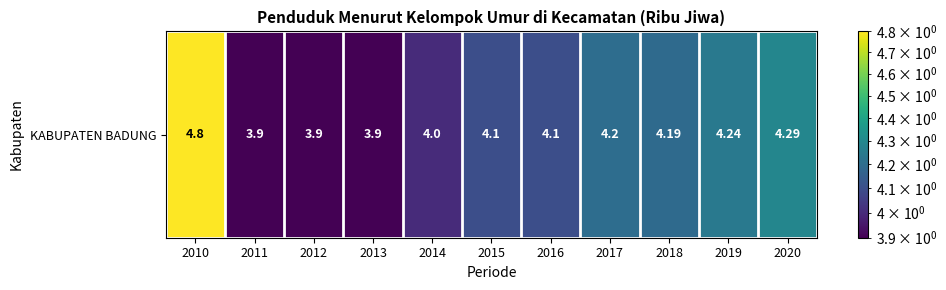

What is the smallest value displayed?

3.9